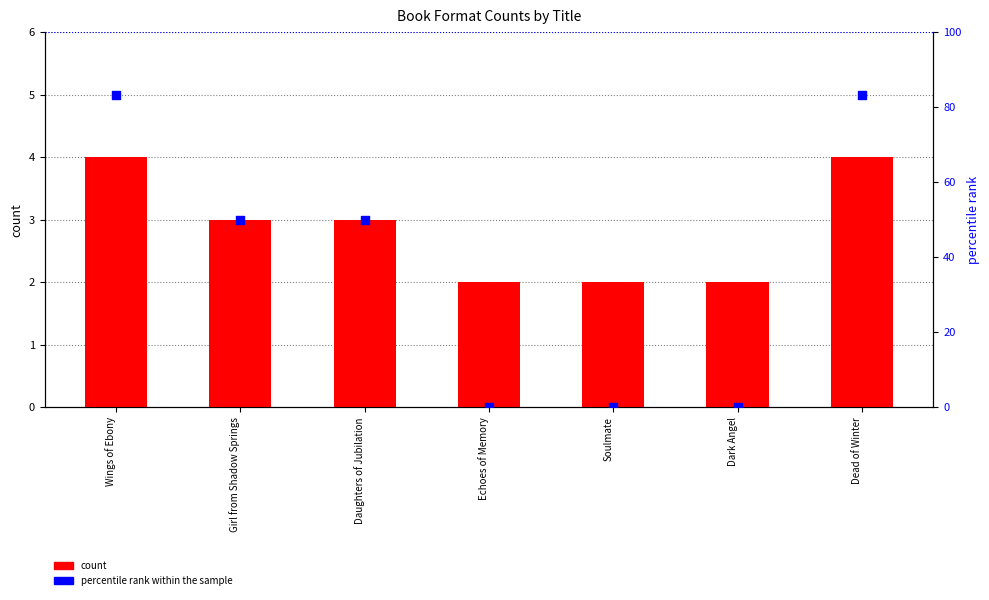

What are all the series names shown in the legend?

count, percentile rank within the sample